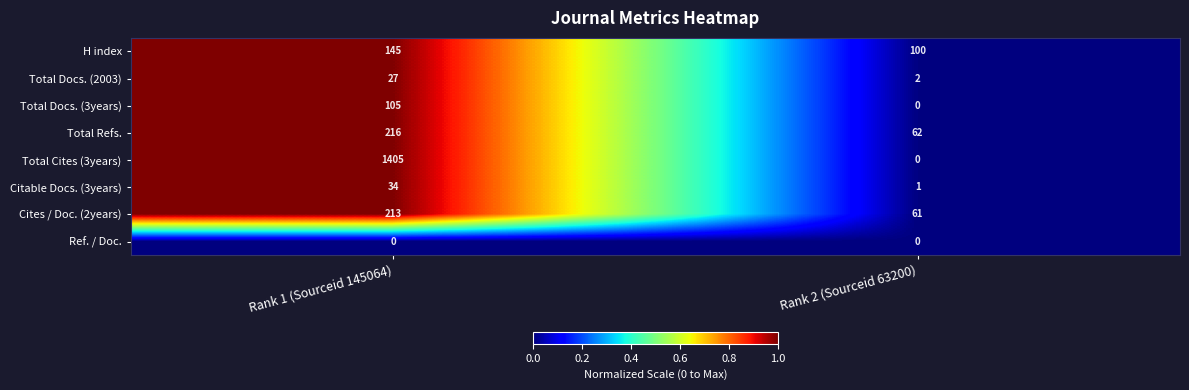

The Total Docs. (2003) series shows 27 at Rank 1 (Sourceid 145064). True or false?

True